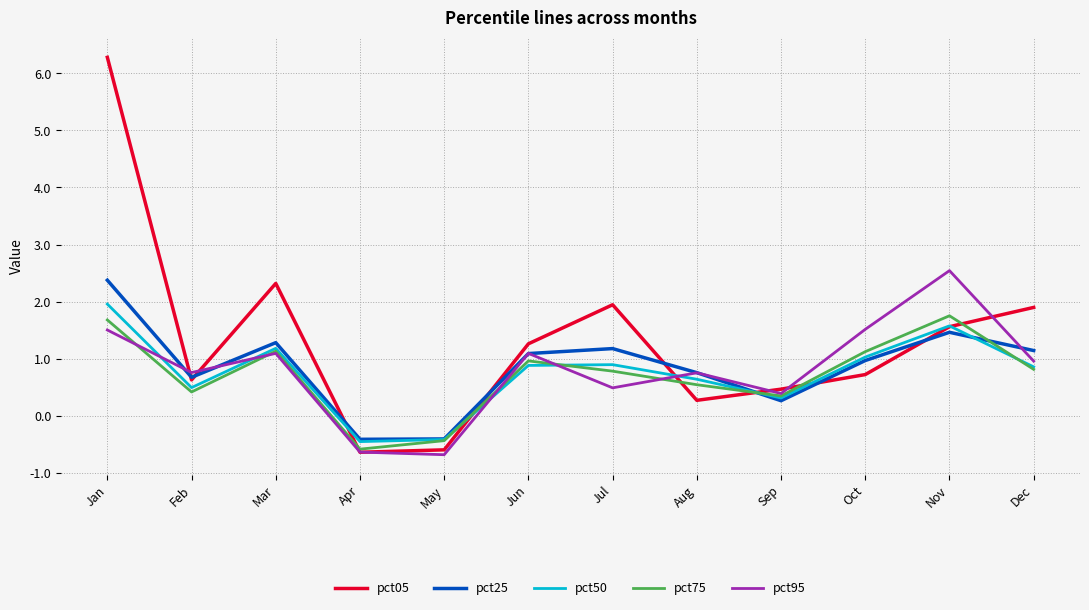

True or false: pct95 has a value of 1.5 at Jan.

True